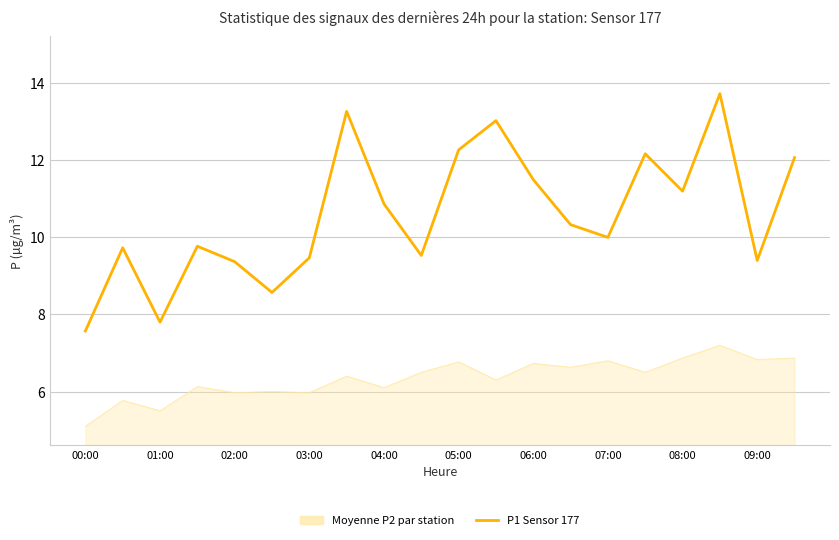

What is the maximum value shown in the chart?

13.7